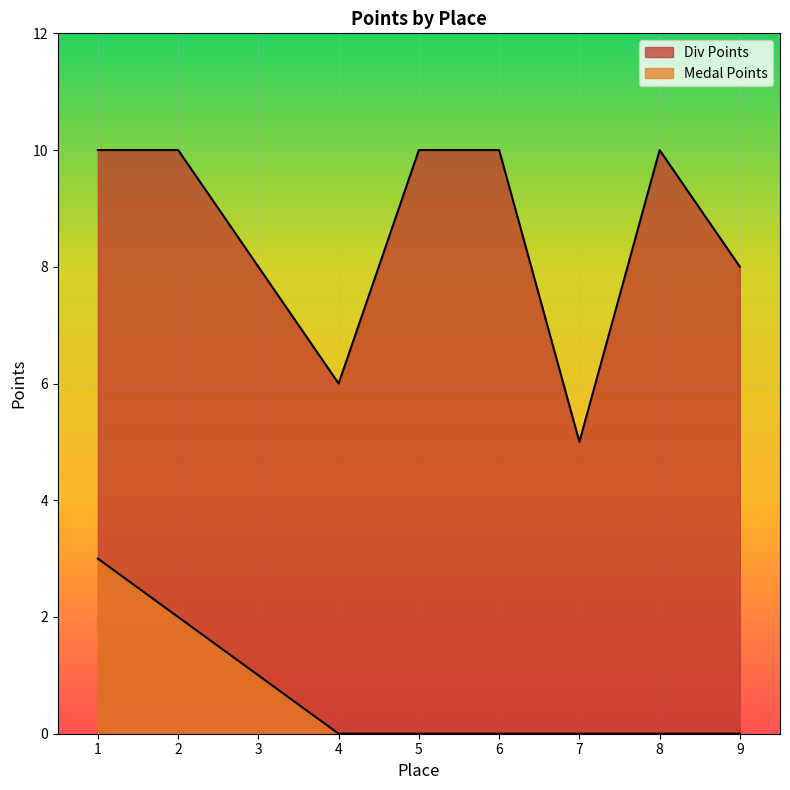

Does the chart display data point markers on the line(s)?

No